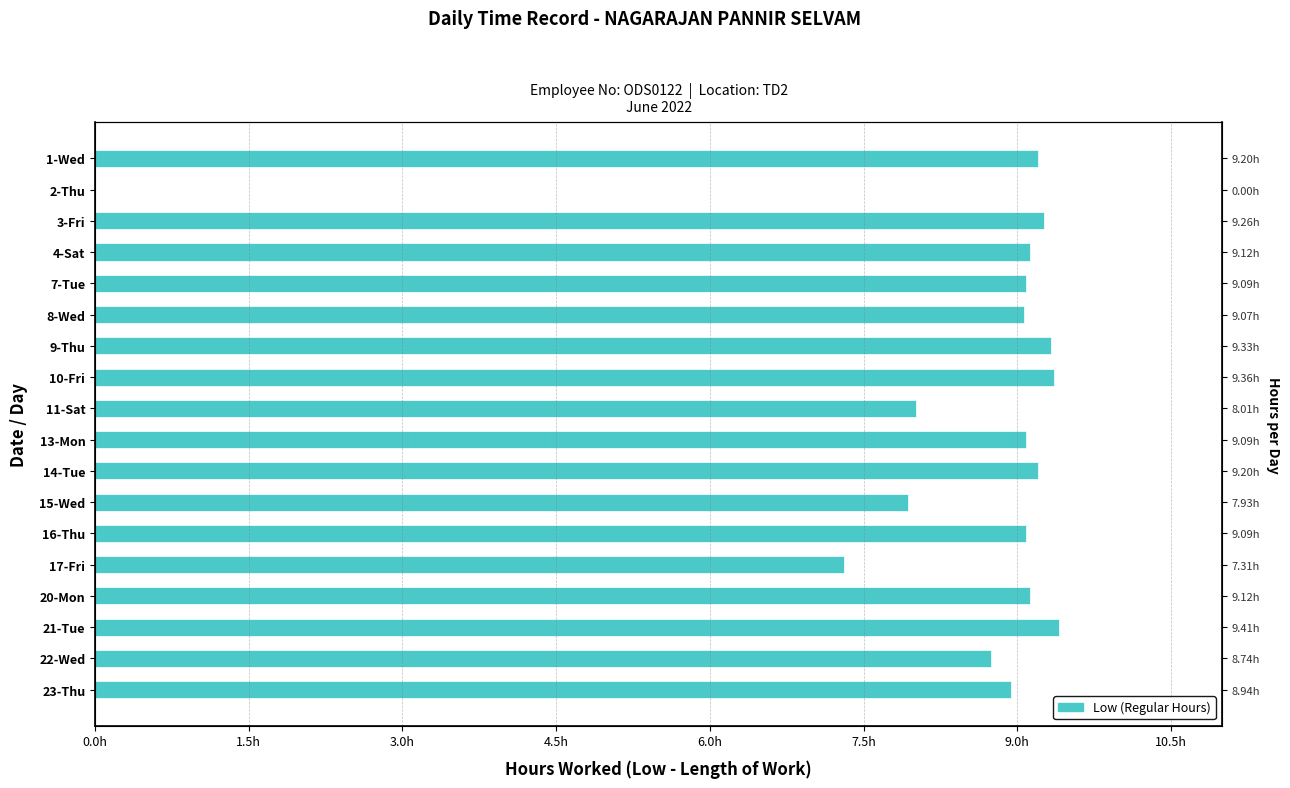

What is the greatest value displayed?

9.4